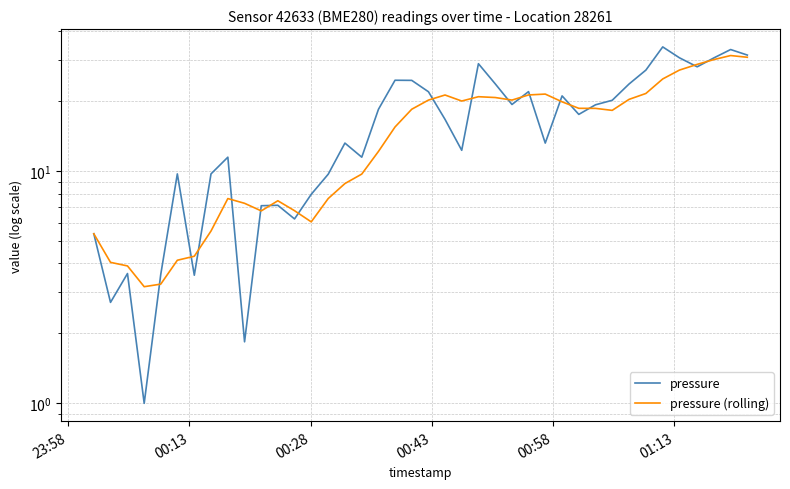

Reading right to left, extract all data points from this chart.

pressure: 31.6	33.3	30.7	28.1	30.7	34.2	27.2	23.7	20.2	19.3	17.5	21.1	13.2	22.0	19.3	23.7	29.0	12.3	16.7	21.9	24.6	24.6	18.4	11.5	13.2	9.7	7.9	6.2	7.1	7.1	1.8	11.5	9.7	3.6	9.7	3.6	1.0	3.6	2.7	5.4
pressure (rolling): 30.9	31.4	30.2	28.8	27.2	24.9	21.6	20.3	18.2	18.6	18.6	19.9	21.4	21.3	20.2	20.7	20.9	20.0	21.2	20.2	18.4	15.5	12.1	9.7	8.8	7.6	6.0	6.7	7.4	6.7	7.3	7.6	5.5	4.3	4.1	3.3	3.2	3.9	4.0	5.4